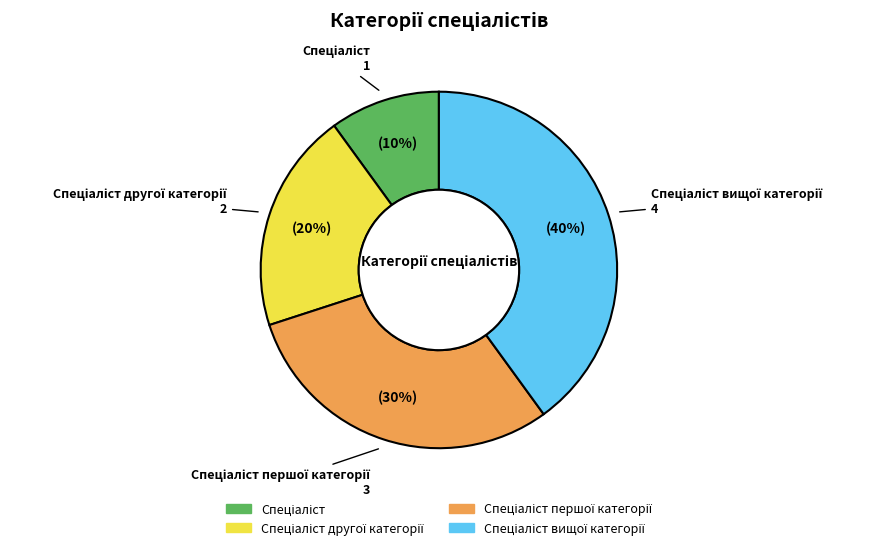

To the nearest percent, what is the difference between the largest and smallest slice percentages?

30%